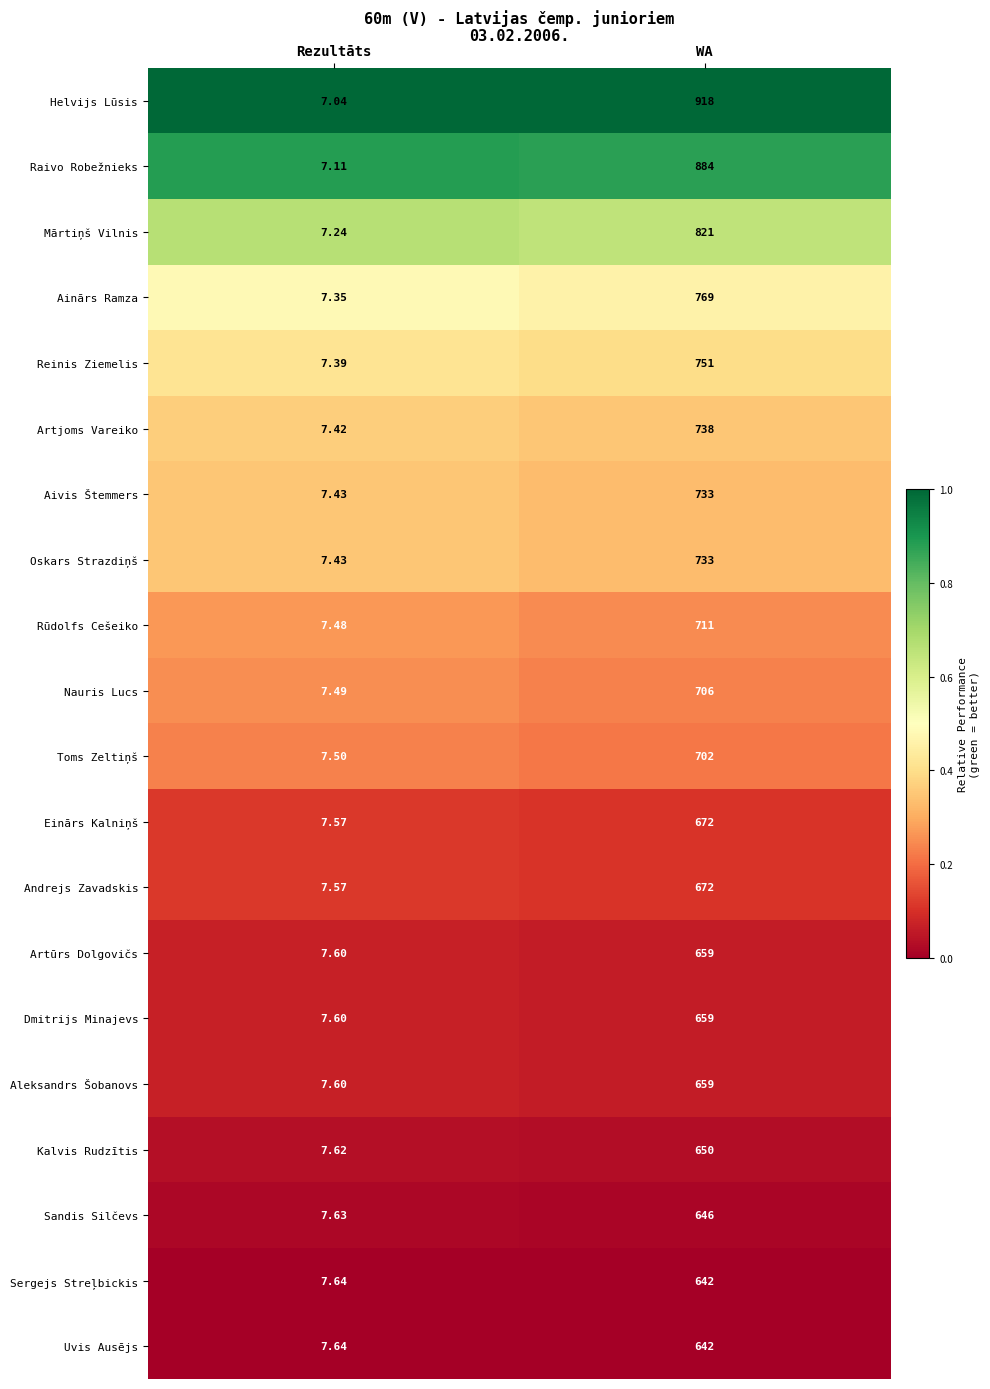

Where is Andrejs Zavadskis nearest to the value 339?

Rezultāts